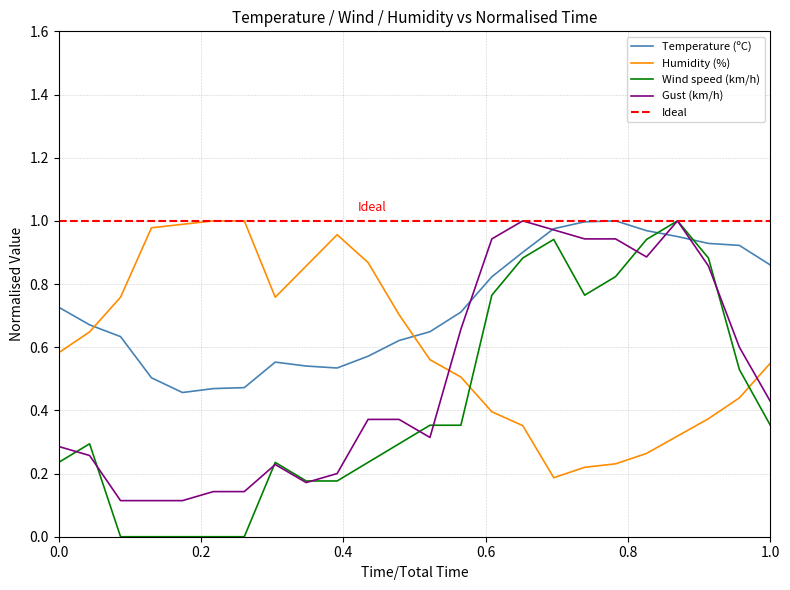

What is the minimum value for Temperature (ºC)?

0.5